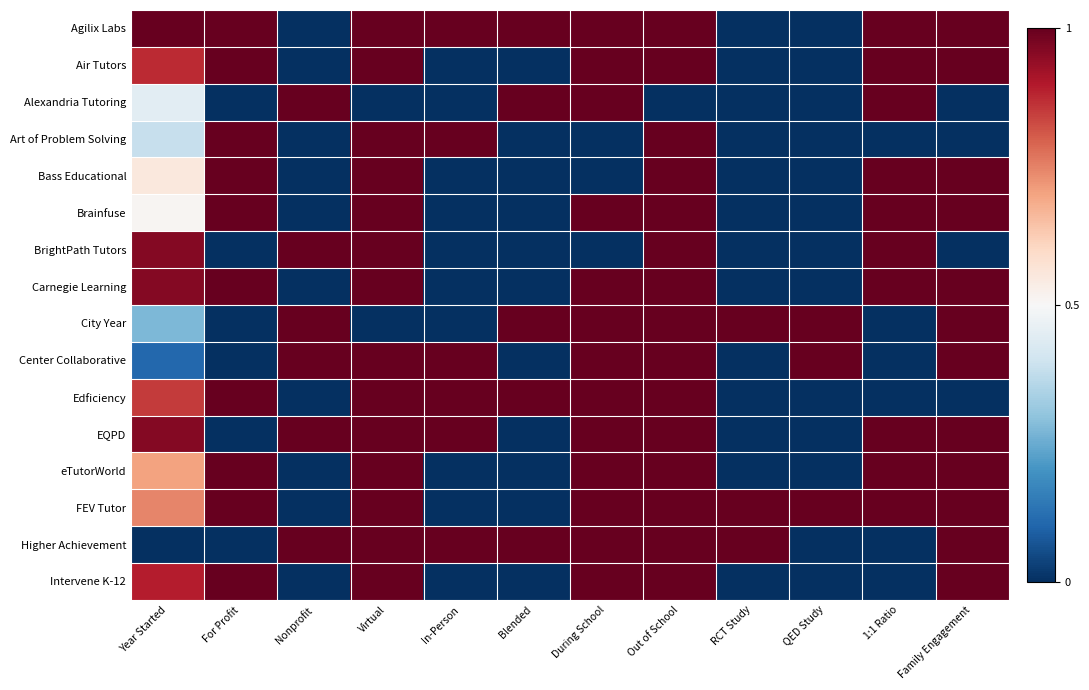

Reading right to left, list all the values displayed in this chart.

Agilix Labs: Family Engagement=1.0	1:1 Ratio=1.0	QED Study=0.0	RCT Study=0.0	Out of School=1.0	During School=1.0	Blended=1.0	In-Person=1.0	Virtual=1.0	Nonprofit=0.0	For Profit=1.0	Year Started=1.0
Air Tutors: Family Engagement=1.0	1:1 Ratio=1.0	QED Study=0.0	RCT Study=0.0	Out of School=1.0	During School=1.0	Blended=0.0	In-Person=0.0	Virtual=1.0	Nonprofit=0.0	For Profit=1.0	Year Started=0.9
Alexandria Tutoring: Family Engagement=0.0	1:1 Ratio=1.0	QED Study=0.0	RCT Study=0.0	Out of School=0.0	During School=1.0	Blended=1.0	In-Person=0.0	Virtual=0.0	Nonprofit=1.0	For Profit=0.0	Year Started=0.4
Art of Problem Solving: Family Engagement=0.0	1:1 Ratio=0.0	QED Study=0.0	RCT Study=0.0	Out of School=1.0	During School=0.0	Blended=0.0	In-Person=1.0	Virtual=1.0	Nonprofit=0.0	For Profit=1.0	Year Started=0.4
Bass Educational: Family Engagement=1.0	1:1 Ratio=1.0	QED Study=0.0	RCT Study=0.0	Out of School=1.0	During School=0.0	Blended=0.0	In-Person=0.0	Virtual=1.0	Nonprofit=0.0	For Profit=1.0	Year Started=0.6
Brainfuse: Family Engagement=1.0	1:1 Ratio=1.0	QED Study=0.0	RCT Study=0.0	Out of School=1.0	During School=1.0	Blended=0.0	In-Person=0.0	Virtual=1.0	Nonprofit=0.0	For Profit=1.0	Year Started=0.5
BrightPath Tutors: Family Engagement=0.0	1:1 Ratio=1.0	QED Study=0.0	RCT Study=0.0	Out of School=1.0	During School=0.0	Blended=0.0	In-Person=0.0	Virtual=1.0	Nonprofit=1.0	For Profit=0.0	Year Started=1.0
Carnegie Learning: Family Engagement=1.0	1:1 Ratio=1.0	QED Study=0.0	RCT Study=0.0	Out of School=1.0	During School=1.0	Blended=0.0	In-Person=0.0	Virtual=1.0	Nonprofit=0.0	For Profit=1.0	Year Started=1.0
City Year: Family Engagement=1.0	1:1 Ratio=0.0	QED Study=1.0	RCT Study=1.0	Out of School=1.0	During School=1.0	Blended=1.0	In-Person=0.0	Virtual=0.0	Nonprofit=1.0	For Profit=0.0	Year Started=0.3
Center Collaborative: Family Engagement=1.0	1:1 Ratio=0.0	QED Study=1.0	RCT Study=0.0	Out of School=1.0	During School=1.0	Blended=0.0	In-Person=1.0	Virtual=1.0	Nonprofit=1.0	For Profit=0.0	Year Started=0.1
Edficiency: Family Engagement=0.0	1:1 Ratio=0.0	QED Study=0.0	RCT Study=0.0	Out of School=1.0	During School=1.0	Blended=1.0	In-Person=1.0	Virtual=1.0	Nonprofit=0.0	For Profit=1.0	Year Started=0.9
EQPD: Family Engagement=1.0	1:1 Ratio=1.0	QED Study=0.0	RCT Study=0.0	Out of School=1.0	During School=1.0	Blended=0.0	In-Person=1.0	Virtual=1.0	Nonprofit=1.0	For Profit=0.0	Year Started=1.0
eTutorWorld: Family Engagement=1.0	1:1 Ratio=1.0	QED Study=0.0	RCT Study=0.0	Out of School=1.0	During School=1.0	Blended=0.0	In-Person=0.0	Virtual=1.0	Nonprofit=0.0	For Profit=1.0	Year Started=0.7
FEV Tutor: Family Engagement=1.0	1:1 Ratio=1.0	QED Study=1.0	RCT Study=1.0	Out of School=1.0	During School=1.0	Blended=0.0	In-Person=0.0	Virtual=1.0	Nonprofit=0.0	For Profit=1.0	Year Started=0.7
Higher Achievement: Family Engagement=1.0	1:1 Ratio=0.0	QED Study=0.0	RCT Study=1.0	Out of School=1.0	During School=1.0	Blended=1.0	In-Person=1.0	Virtual=1.0	Nonprofit=1.0	For Profit=0.0	Year Started=0.0
Intervene K-12: Family Engagement=1.0	1:1 Ratio=0.0	QED Study=0.0	RCT Study=0.0	Out of School=1.0	During School=1.0	Blended=0.0	In-Person=0.0	Virtual=1.0	Nonprofit=0.0	For Profit=1.0	Year Started=0.9